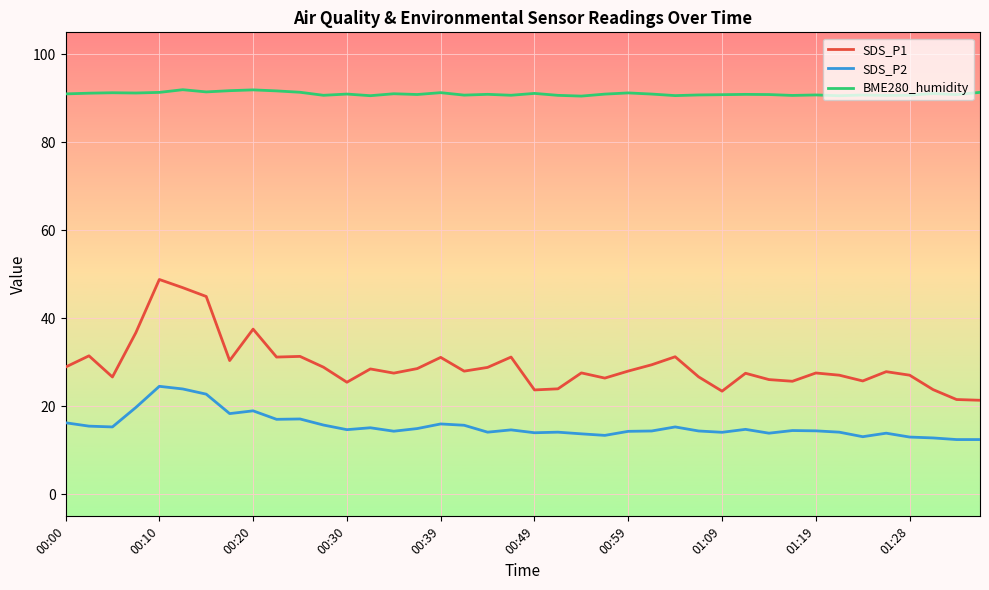

Which series has the largest total across all categories?

BME280_humidity